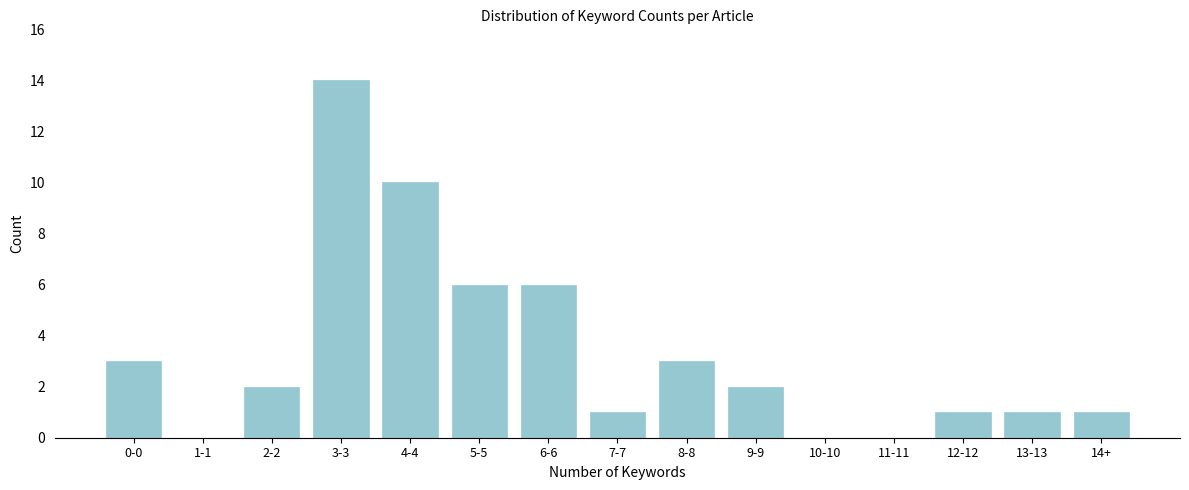

Reading left to right, transcribe all the data shown in this chart.

0-0=3	1-1=0	2-2=2	3-3=14	4-4=10	5-5=6	6-6=6	7-7=1	8-8=3	9-9=2	10-10=0	11-11=0	12-12=1	13-13=1	14+=1